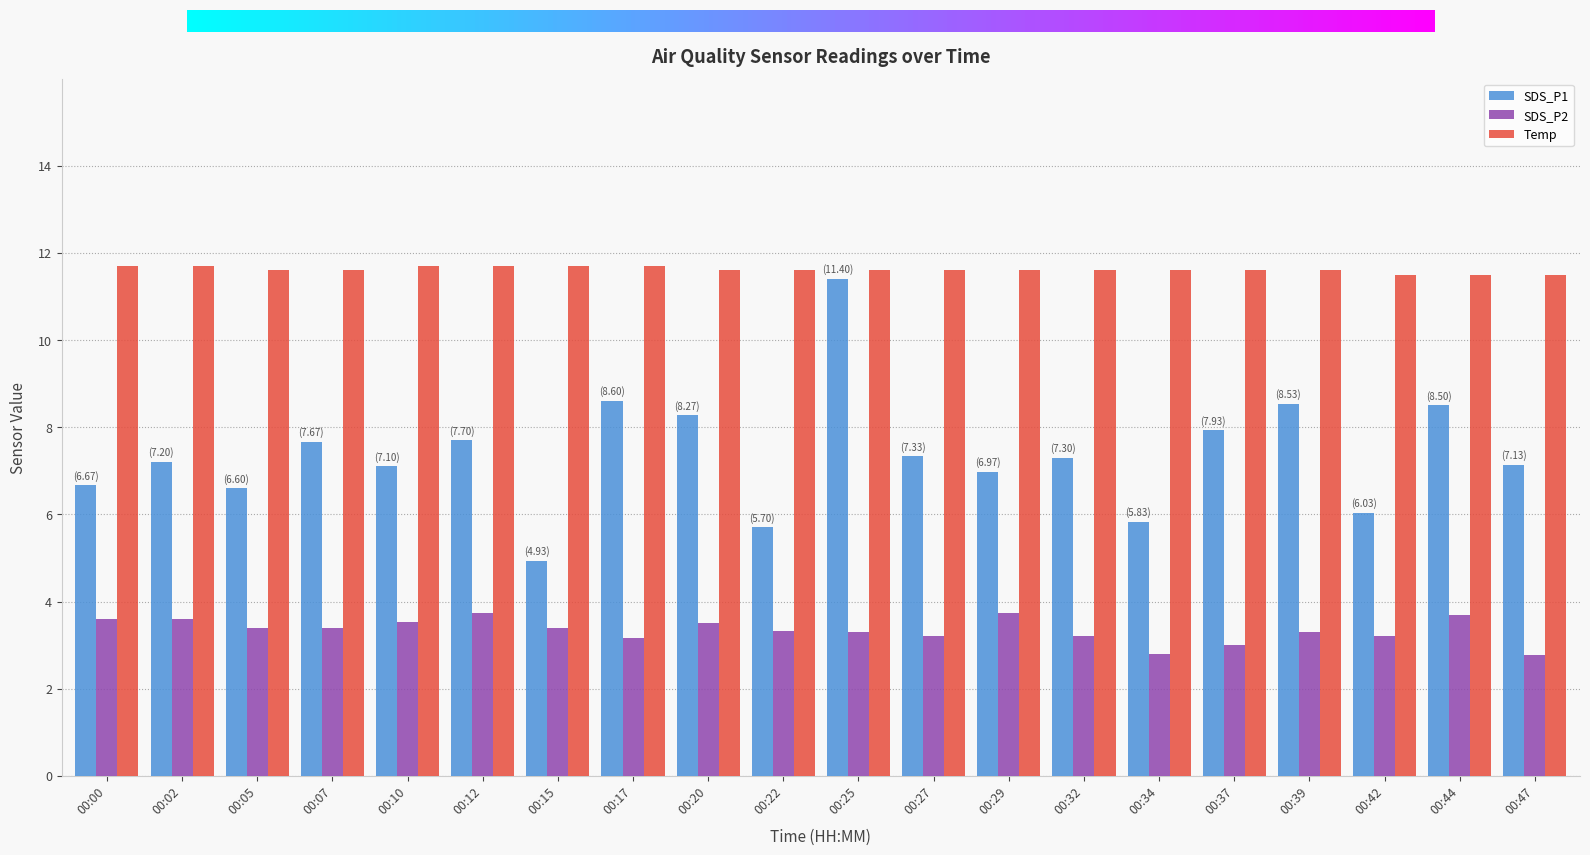

What is the sum of the Temp values at 00:44 and 00:29?

23.1